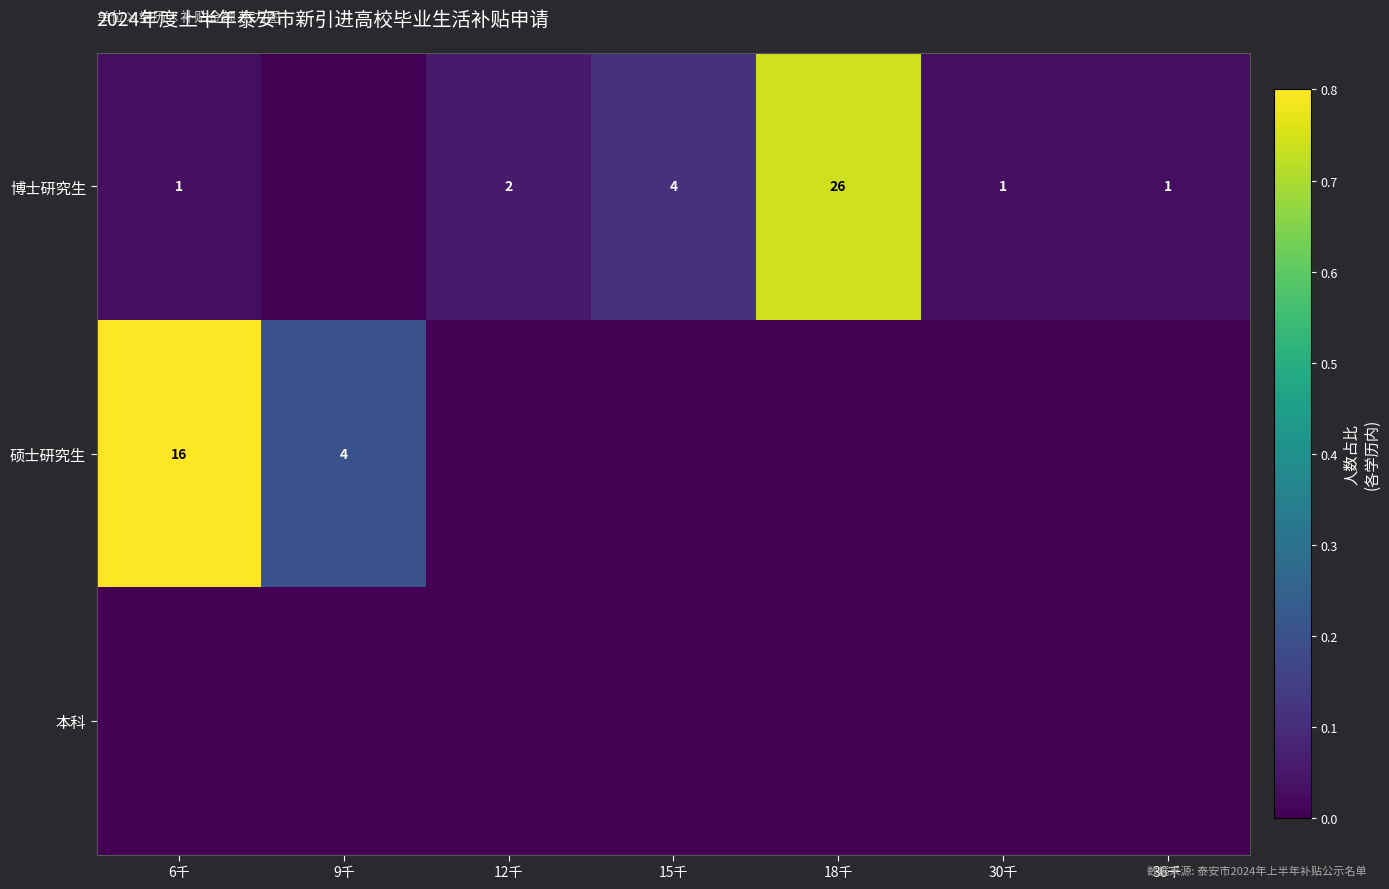

The 博士研究生 series shows 1 at 15千. True or false?

False